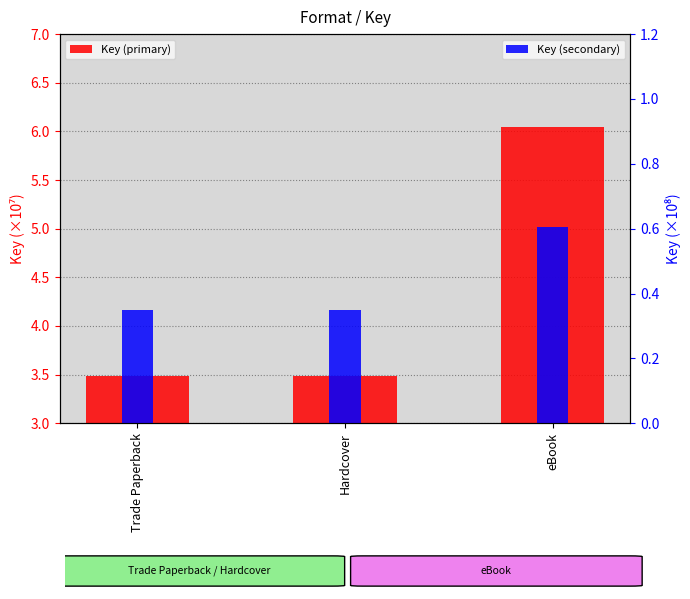

Between Trade Paperback and Hardcover, which series saw the biggest shift?

Key (primary)